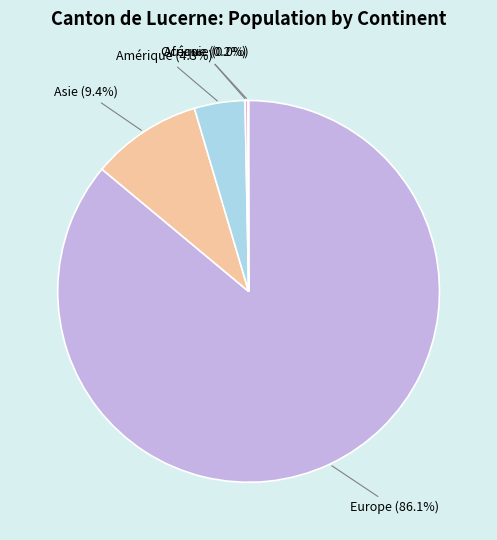

Is there a majority slice in this chart?

Yes